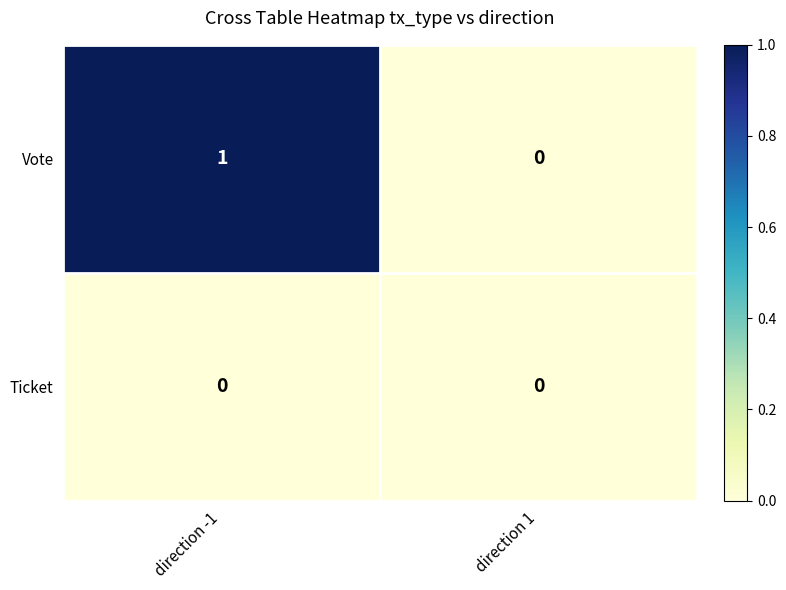

Rank the series by their maximum value, from highest to lowest.

Vote, Ticket